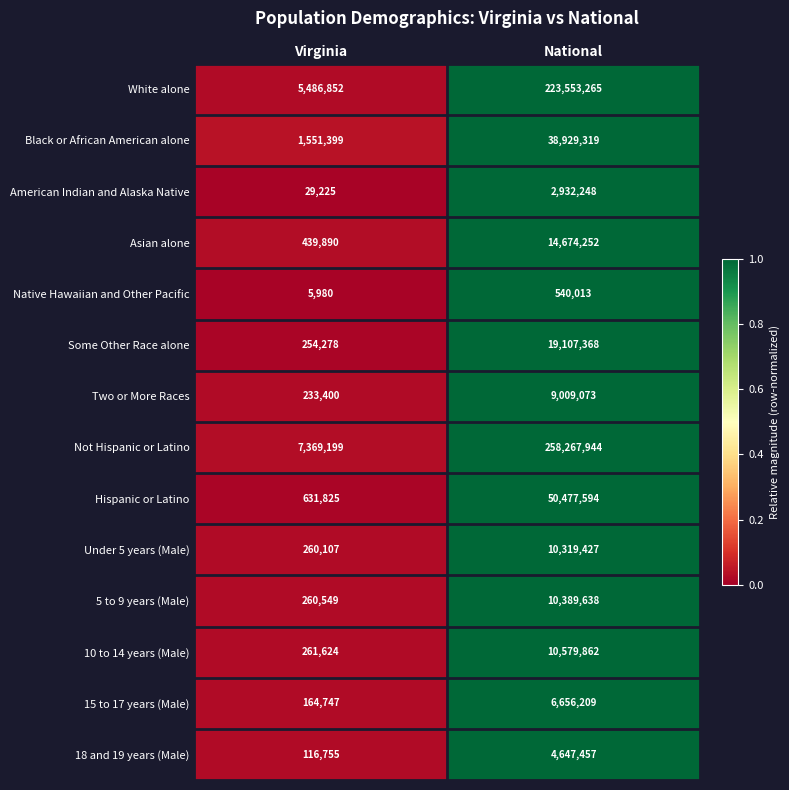

Count the number of data series in this chart.

14